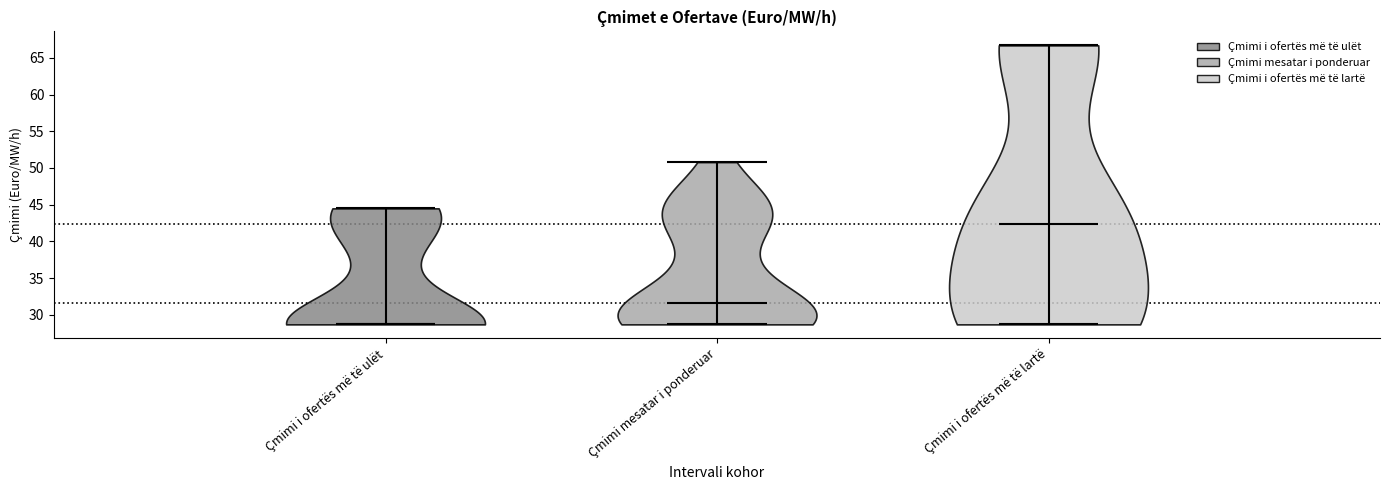

Reading left to right, read every violin against the y-axis: where its median line is, and the lowest and highest points it reaches. The values are not printed on the chart, so give them approximately, as read against the axis.

Çmimi i ofertës më të ulët: median line 28.5, lowest point 28.5, highest point 44.5
Çmimi mesatar i ponderuar: median line 31.5, lowest point 28.5, highest point 51.0
Çmimi i ofertës më të lartë: median line 42.5, lowest point 28.5, highest point 66.5